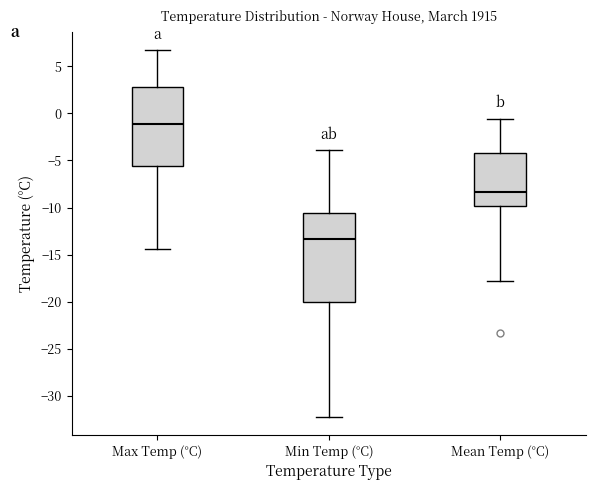

Which box is the tallest, from its lower edge to its upper edge?

Min Temp (°C)